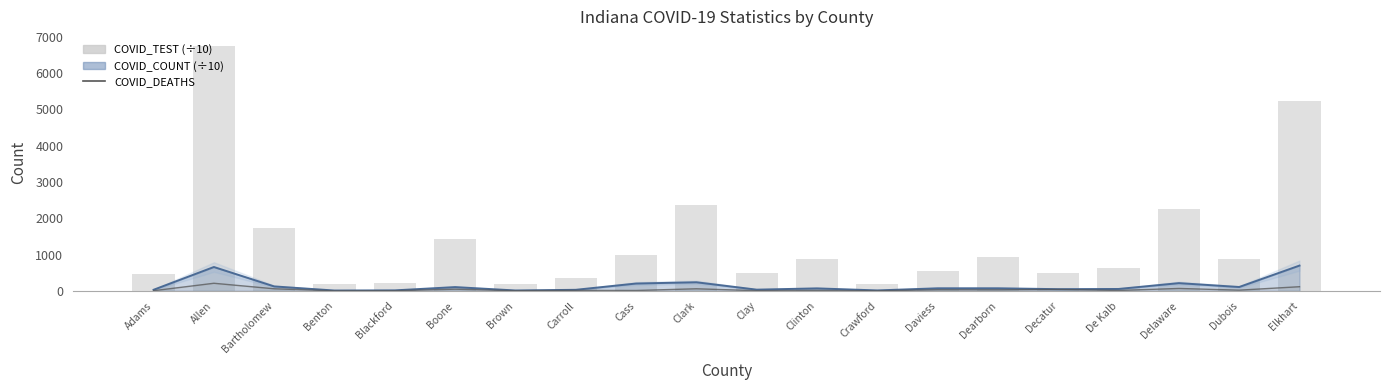

What is the sum of the COVID_DEATHS values at Dearborn and Decatur?

67.0